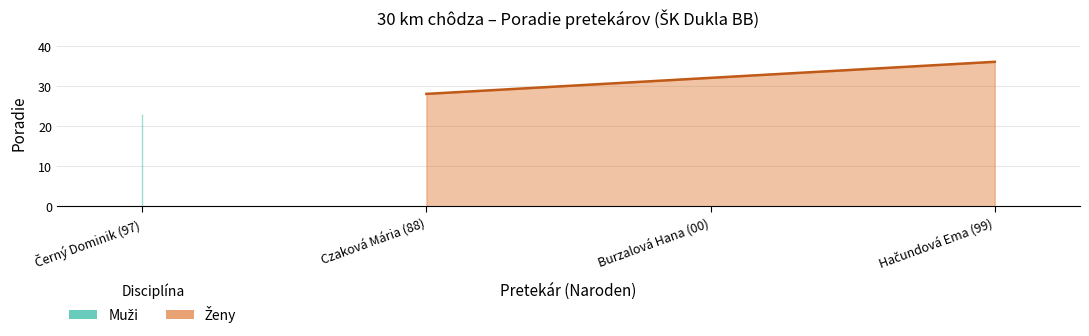

What is the change in value from Burzalová Hana (00) to Hačundová Ema (99)?

+4